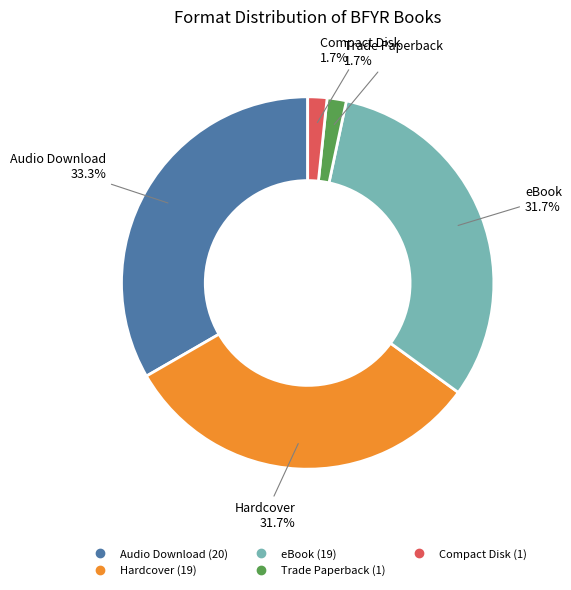

Which has a higher value, Hardcover or Trade Paperback?

Hardcover